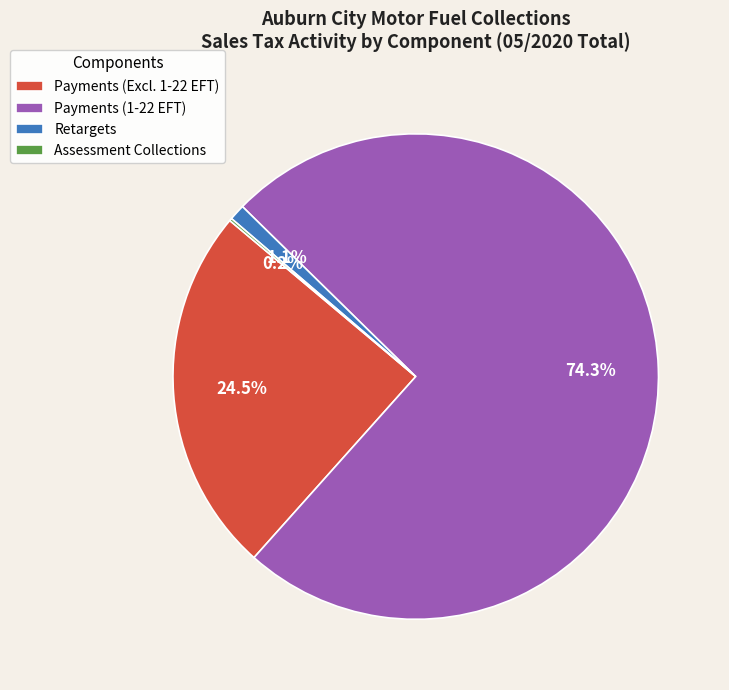

Which has a higher value, Payments (1-22 EFT) or Payments (Excl. 1-22 EFT)?

Payments (1-22 EFT)